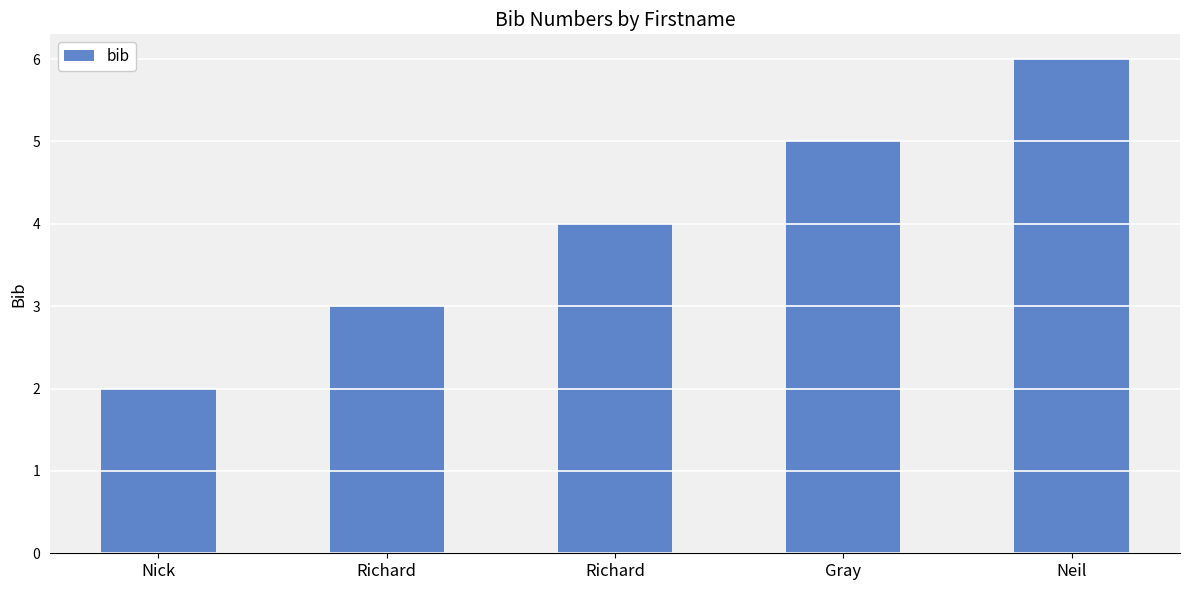

Does the chart contain any negative values?

No